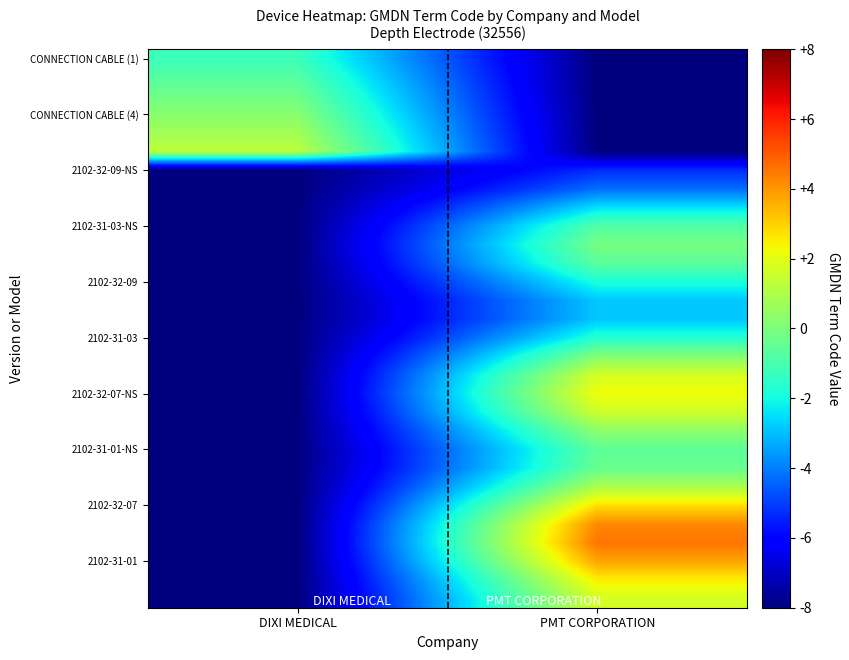

At which category does the chart reach its minimum across all series?

PMT CORPORATION